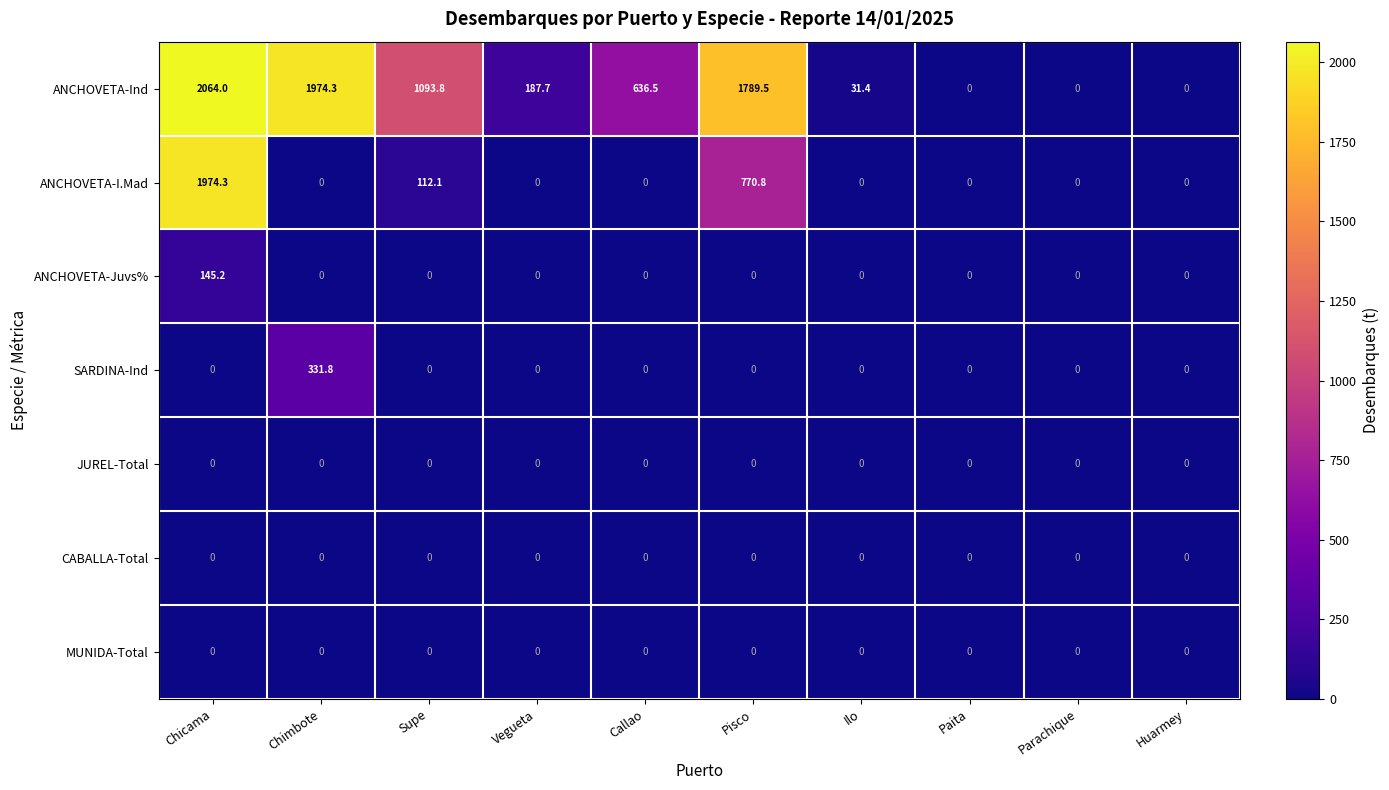

What is the sum of all SARDINA-Ind values?

331.8